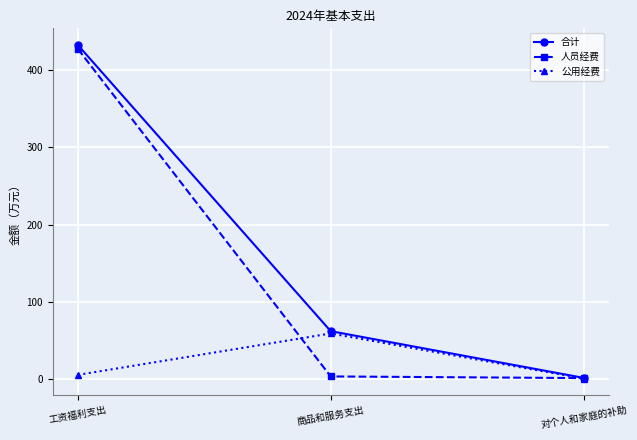

Which series has the largest total across all categories?

合计